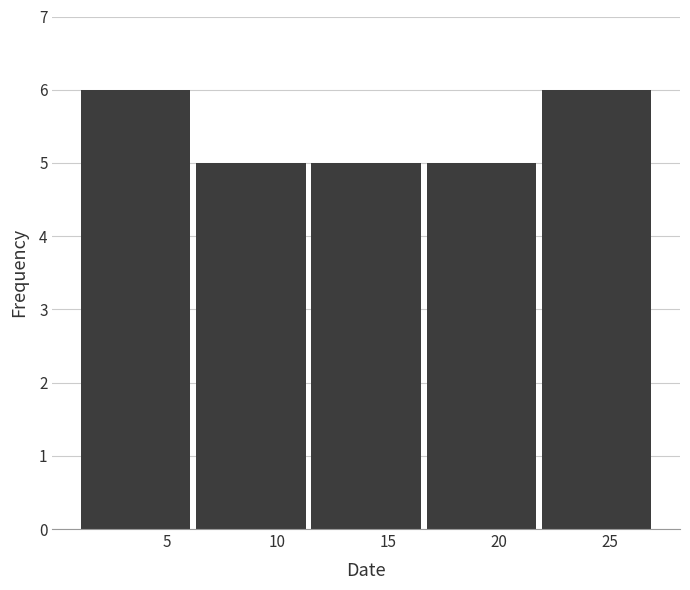

What is the height of the bar covering 21.8 to 27.0 on the x-axis? Neither the bar edges nor the heights are printed on the chart, so give them approximately, as read against the axes.

6